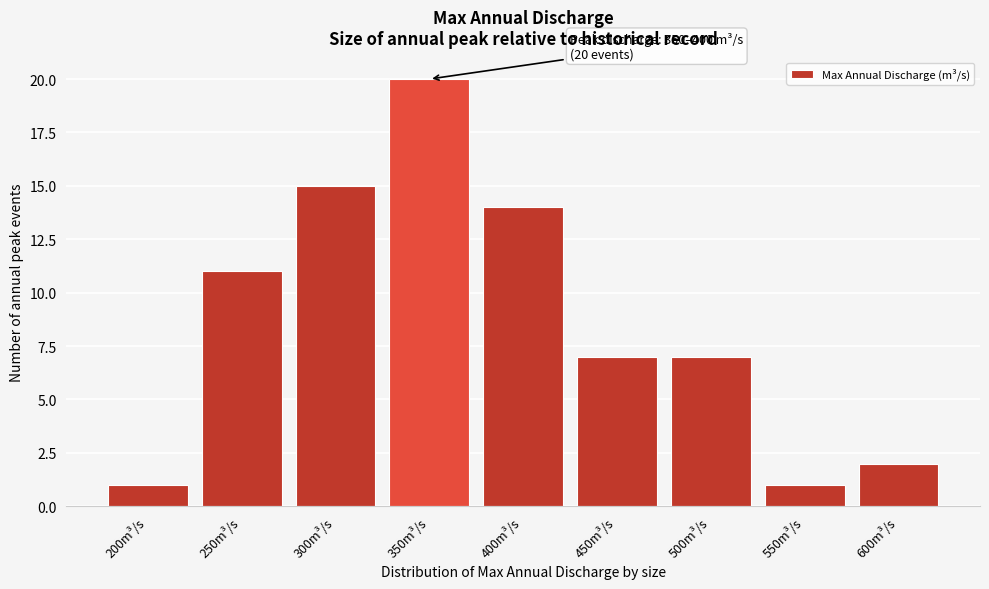

Reading left to right, extract all data points from this chart.

200m³/s=1	250m³/s=11	300m³/s=15	350m³/s=20	400m³/s=14	450m³/s=7	500m³/s=7	550m³/s=1	600m³/s=2